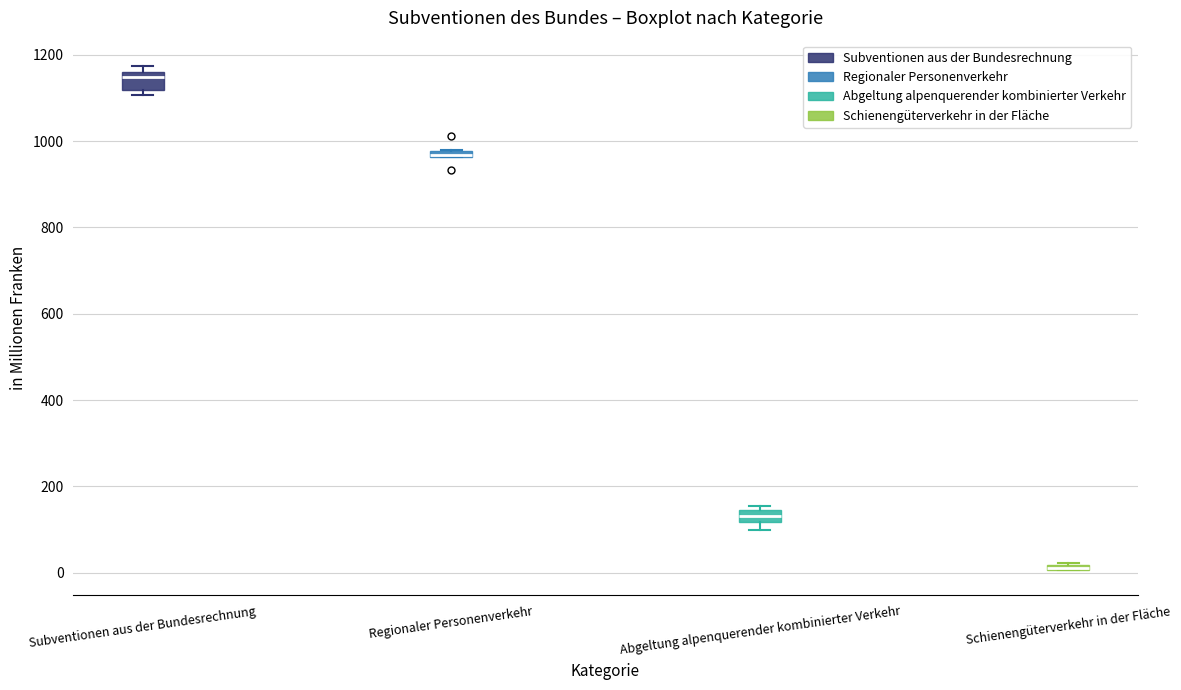

Where is the upper edge of the box for Subventionen aus der Bundesrechnung on the y-axis? The values are not printed on the chart, so give them approximately, as read against the axis.

1160